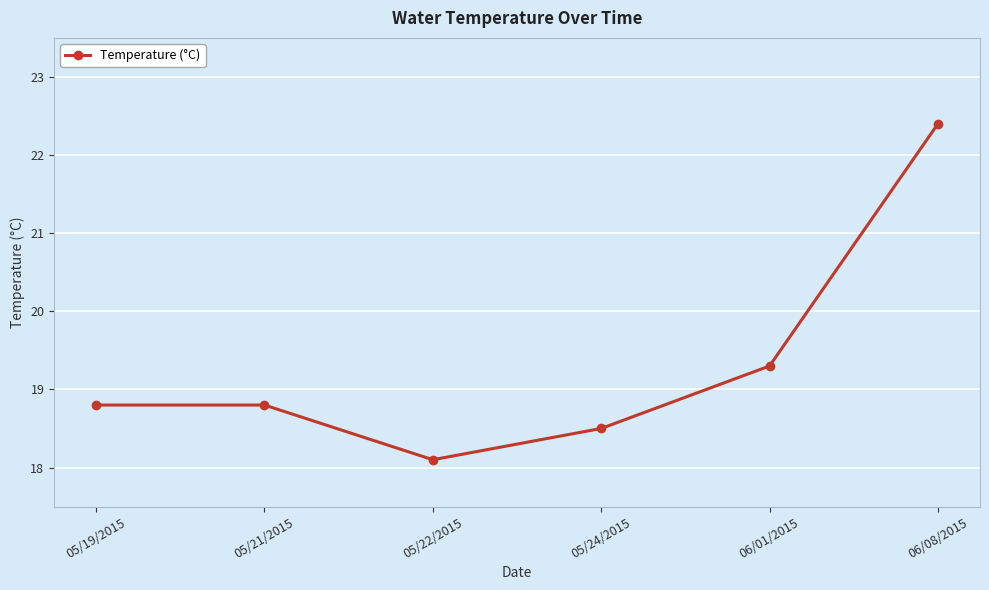

What is the difference between the maximum and minimum values?

4.3